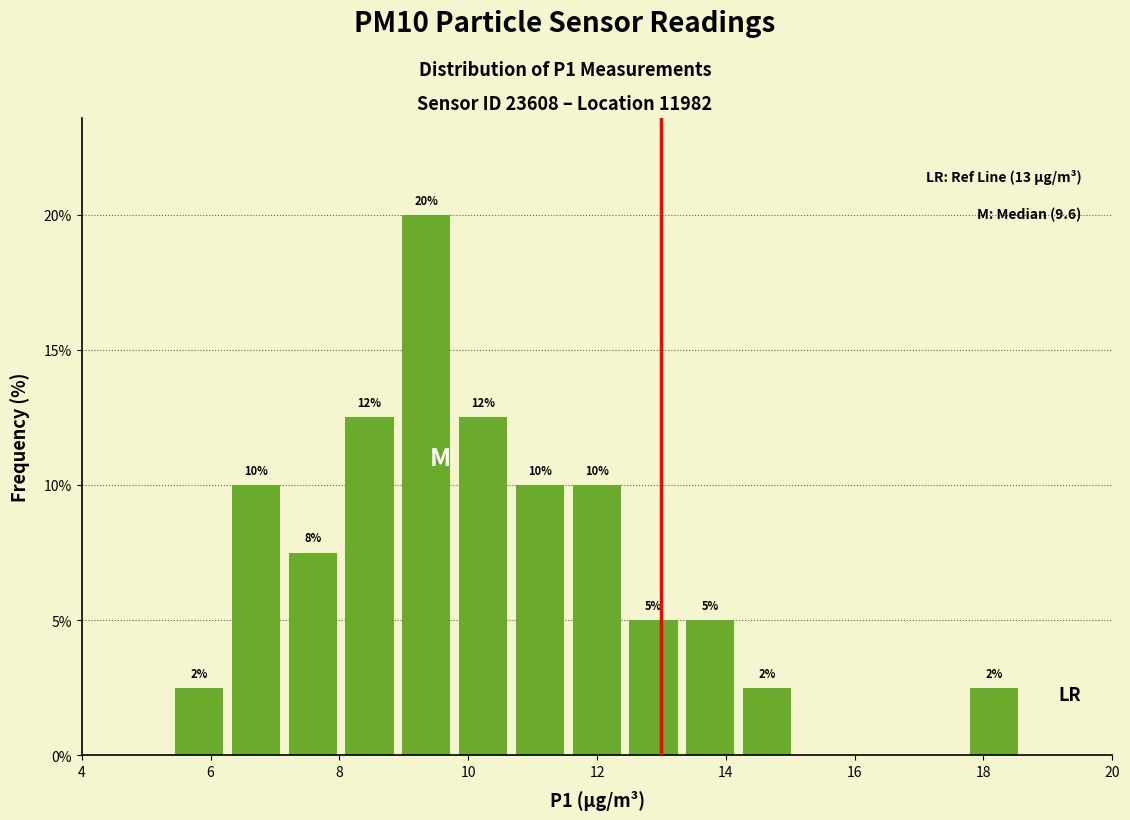

Over which range of the x-axis is the bar tallest?

9.0 to 9.8